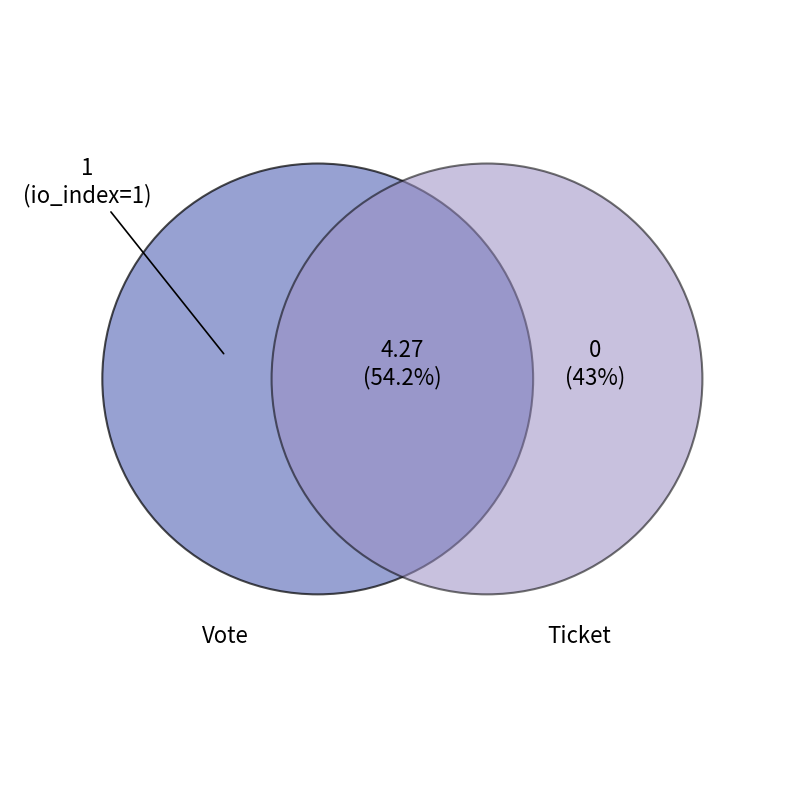

To the nearest percent, what is the combined percentage of Vote and Ticket?

100%